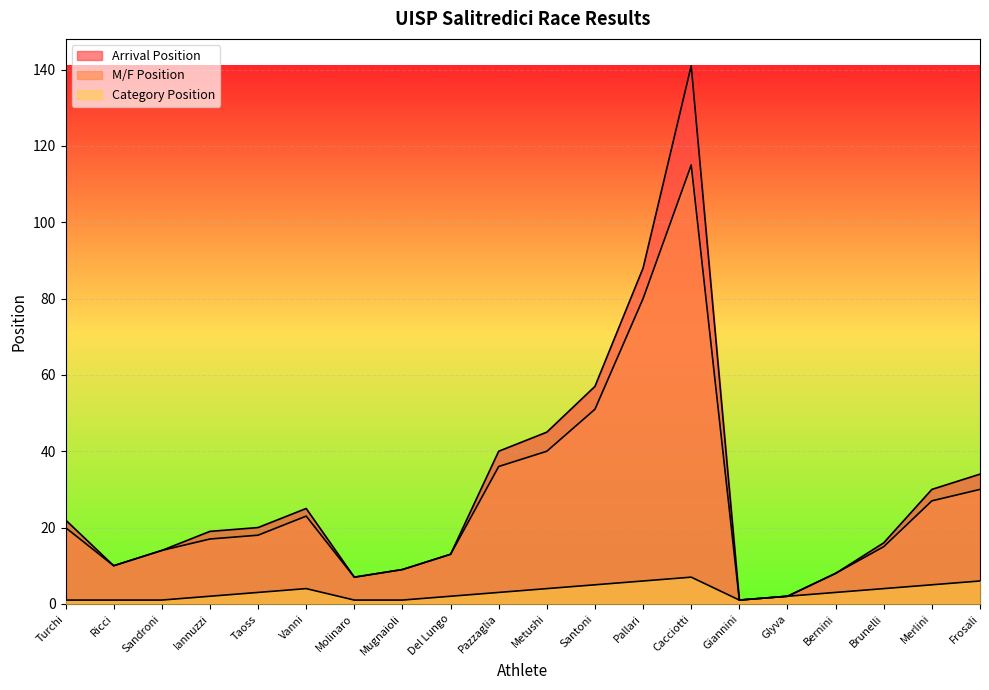

What is the maximum value for M/F Position?

115